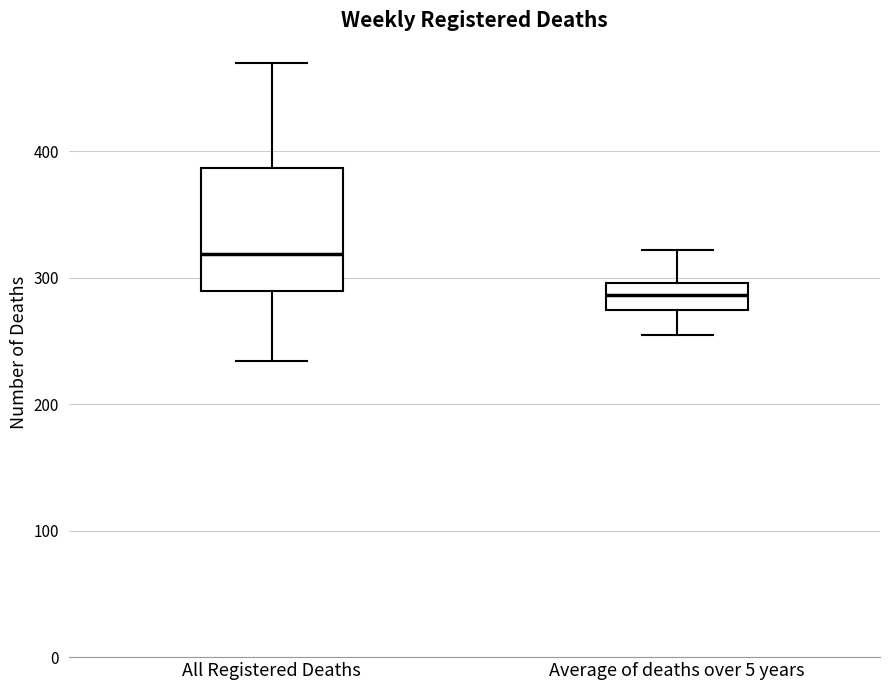

Reading left to right, read every box against the y-axis: the position of its median line, the range the box covers, and the ends of its whiskers. The values are not printed on the chart, so give them approximately, as read against the axis.

All Registered Deaths: median 320, box 290 to 390, whiskers 230 to 470
Average of deaths over 5 years: median 290, box 270 to 300, whiskers 260 to 320